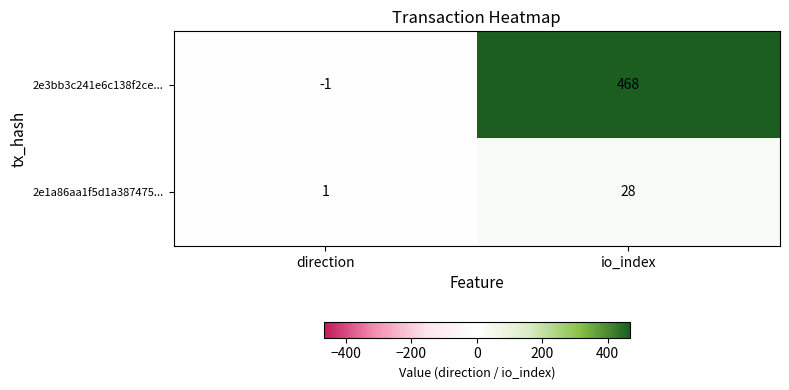

How many series are shown in this chart?

2